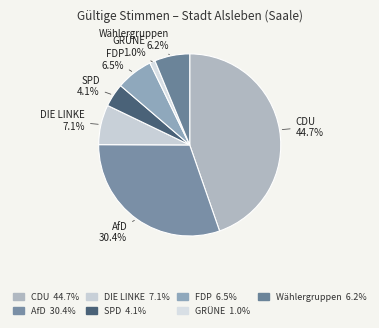

Is it true that DIE LINKE is 7% of the pie?

True